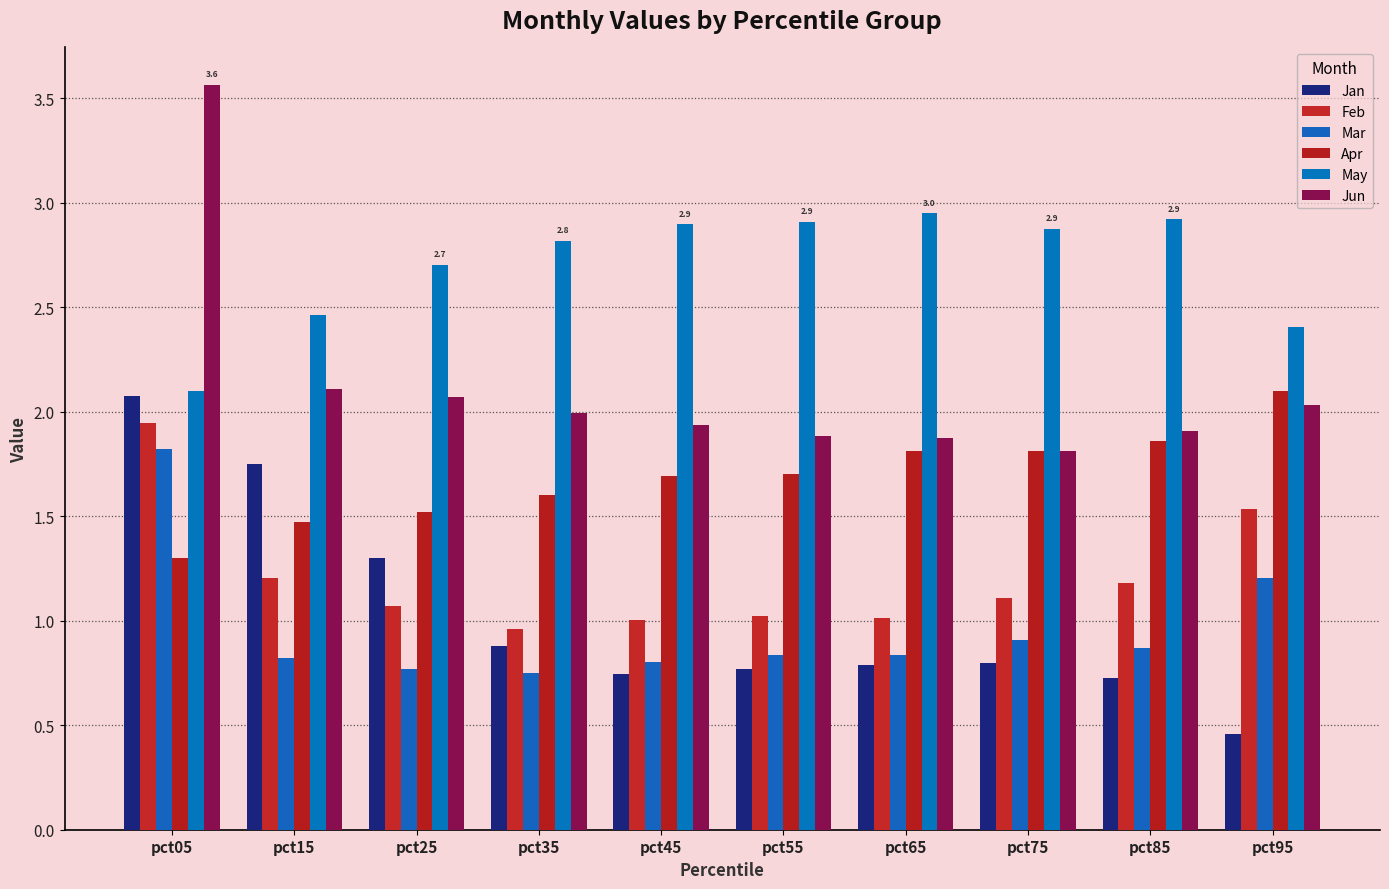

The value of Apr at pct35 is 1.6. True or false?

True